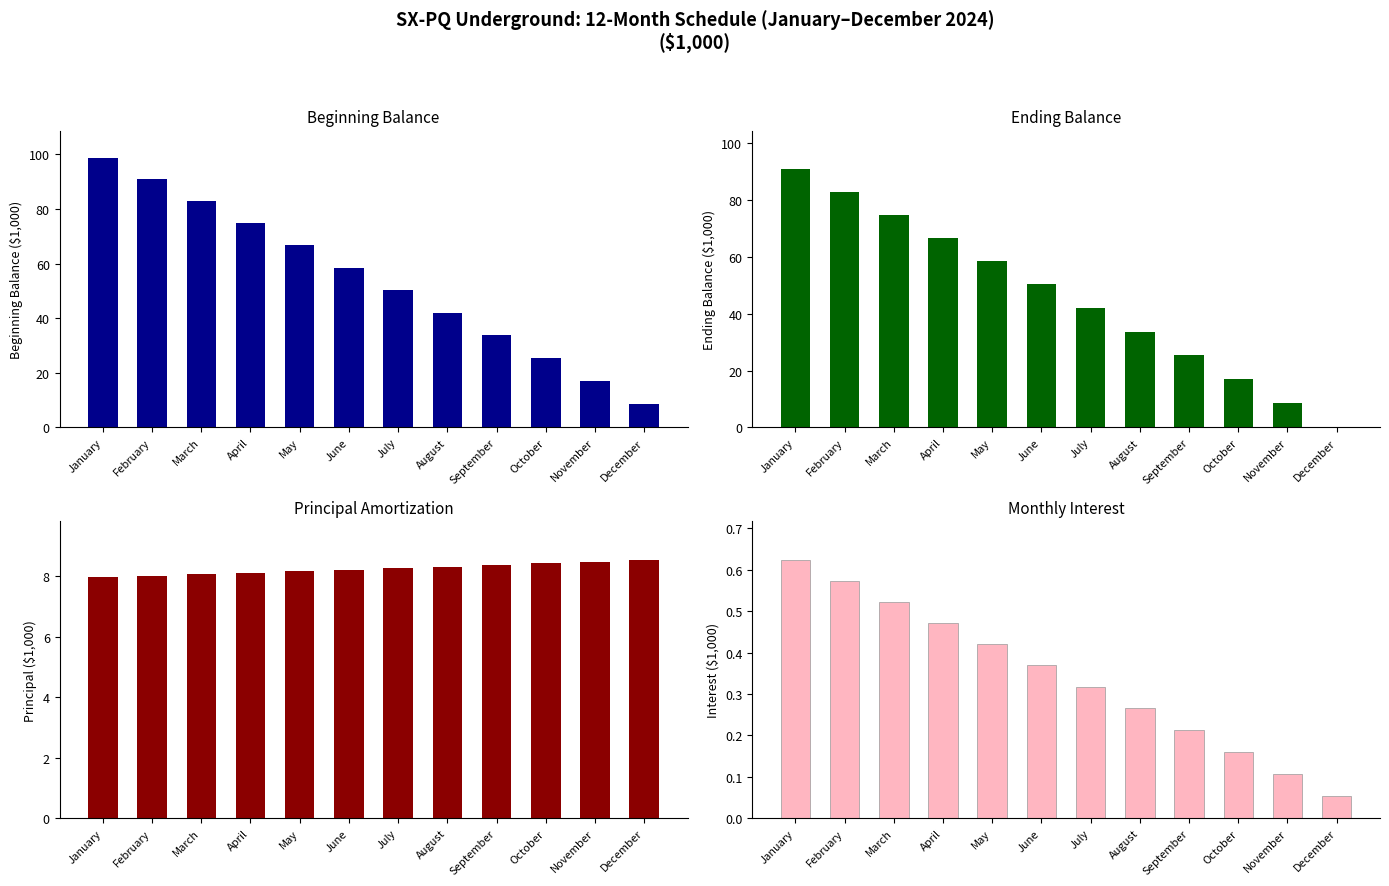

Rank the categories by Ending Balance value from highest to lowest.

January, February, March, April, May, June, July, August, September, October, November, December